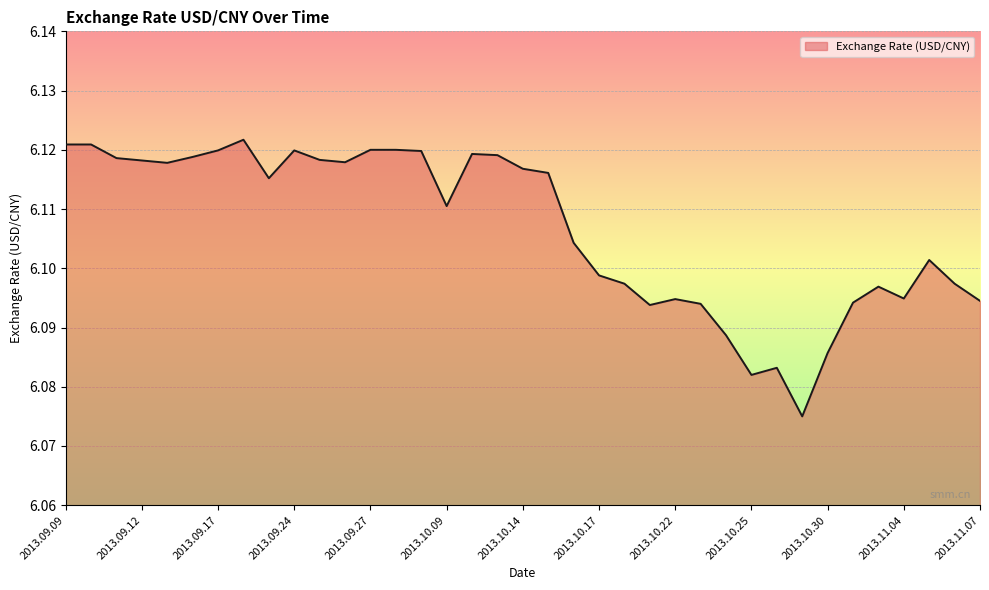

How many points are lower than both their immediate neighbors (excluding endpoints)?

8